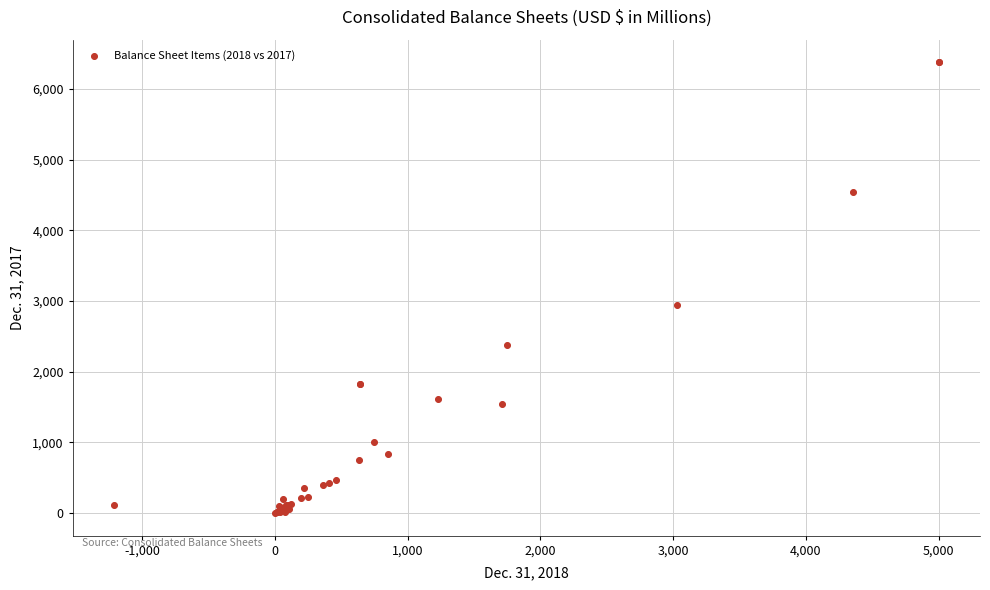

What Y value in the scatter plot is closest to 3189?

2943